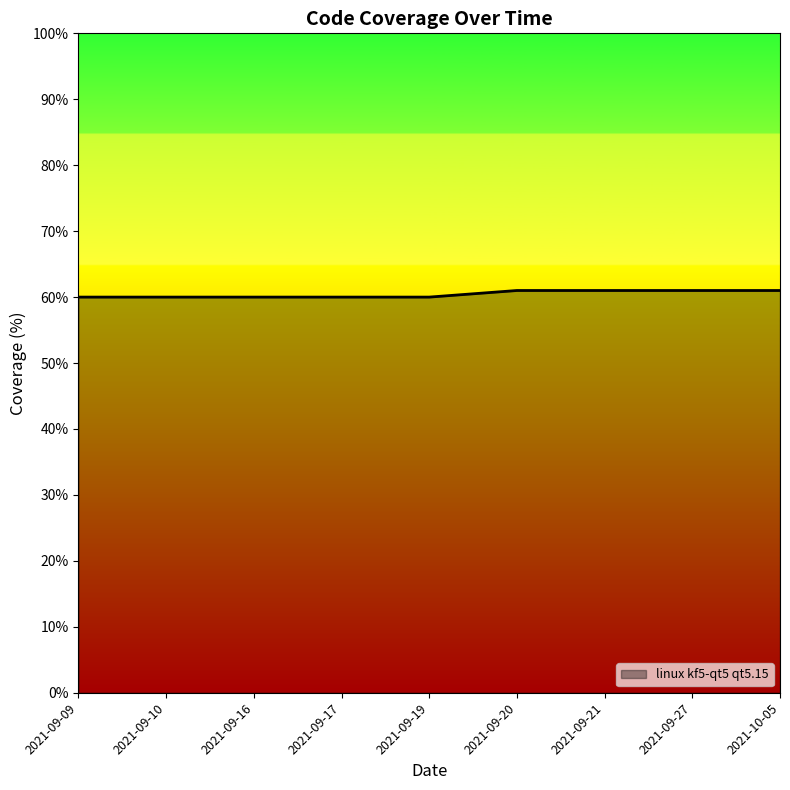

The chart shows a value of 95 at 2021-09-27. True or false?

False